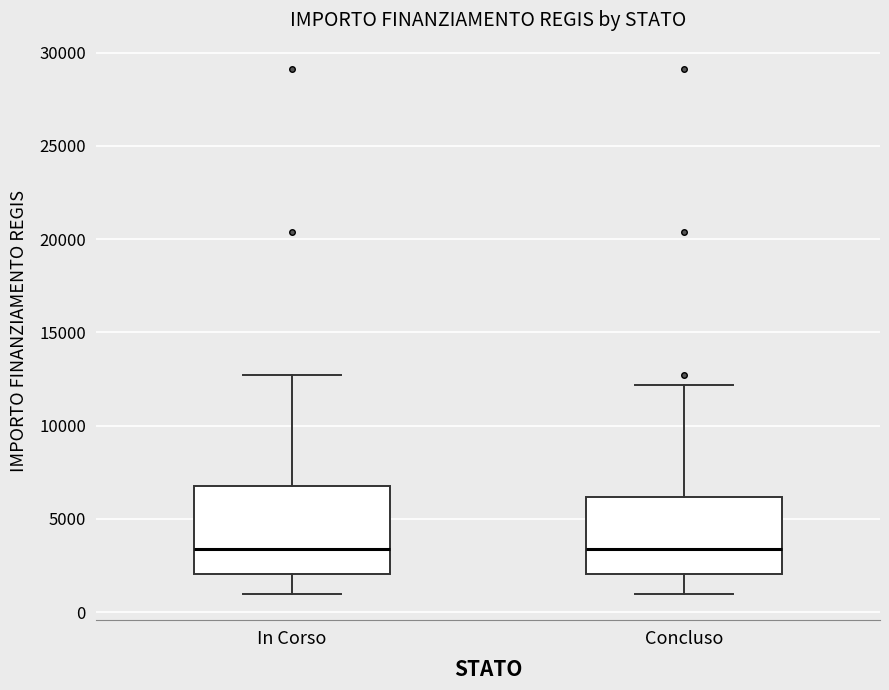

Reading left to right, transcribe this box plot: for each box, give where its median line is, the range the box spans, and where its two whiskers end, as read against the y-axis. The values are not printed on the chart, so give them approximately, as read against the axis.

In Corso: median 3500, box 2000 to 7000, whiskers 1000 to 12500
Concluso: median 3500, box 2000 to 6000, whiskers 1000 to 12000